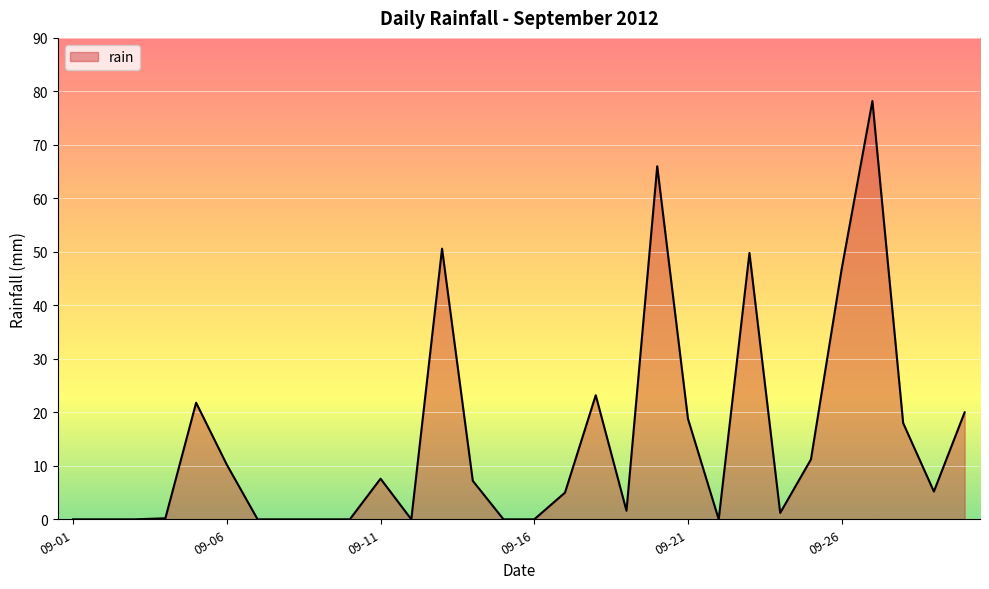

What is the difference between the maximum and minimum values?

78.2